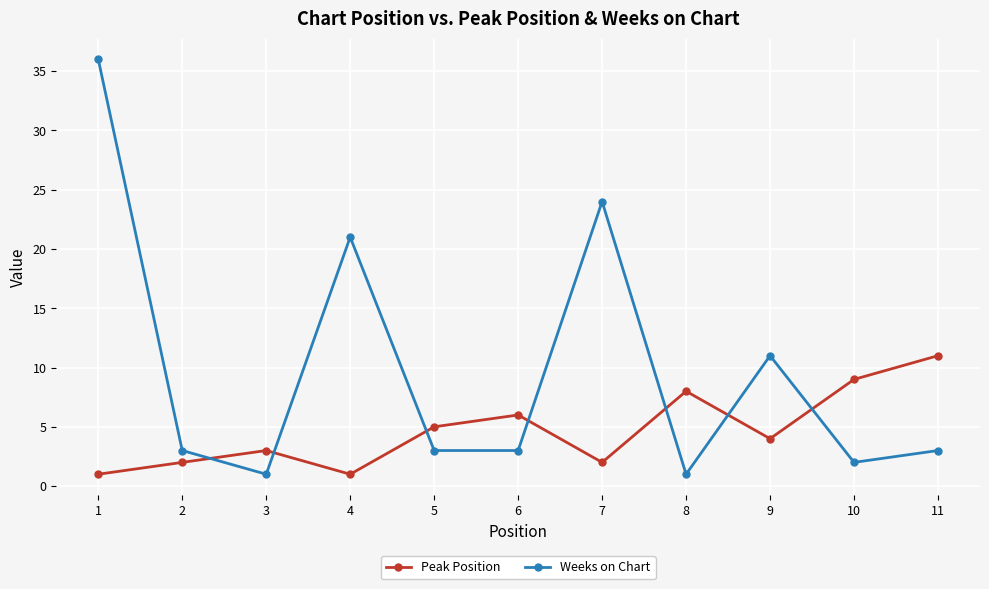

How many Peak Position values are between 2 and 8?

7